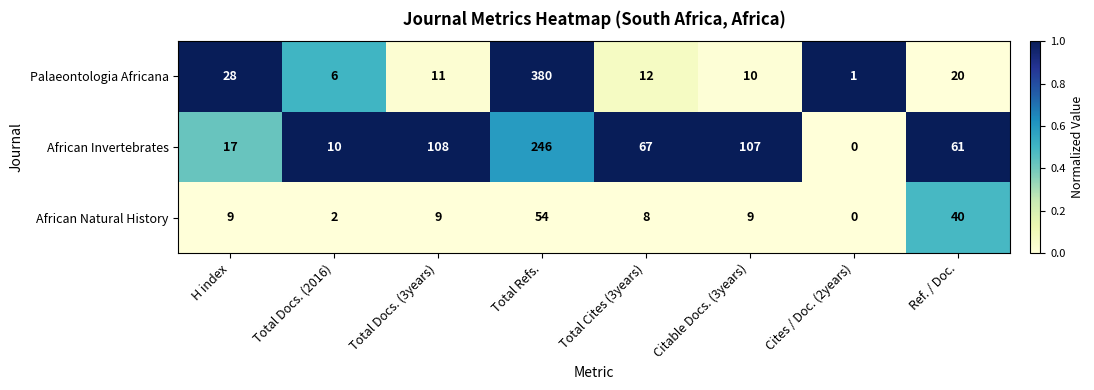

Rank the series at Ref. / Doc. from highest to lowest value.

African Invertebrates, African Natural History, Palaeontologia Africana